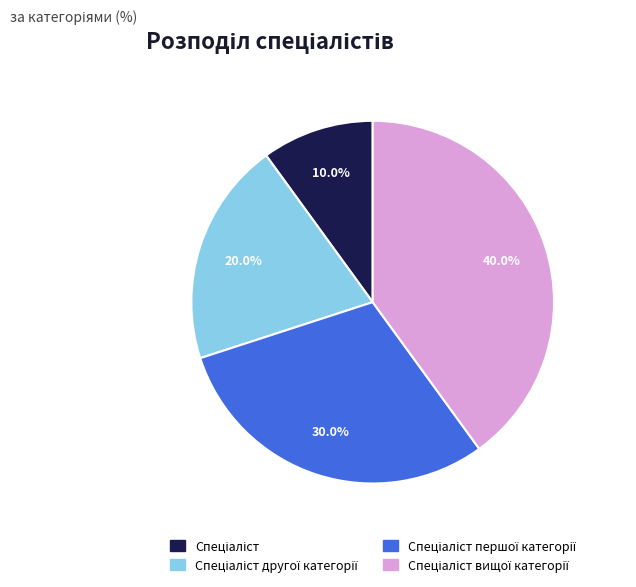

Does any single category account for the majority?

No